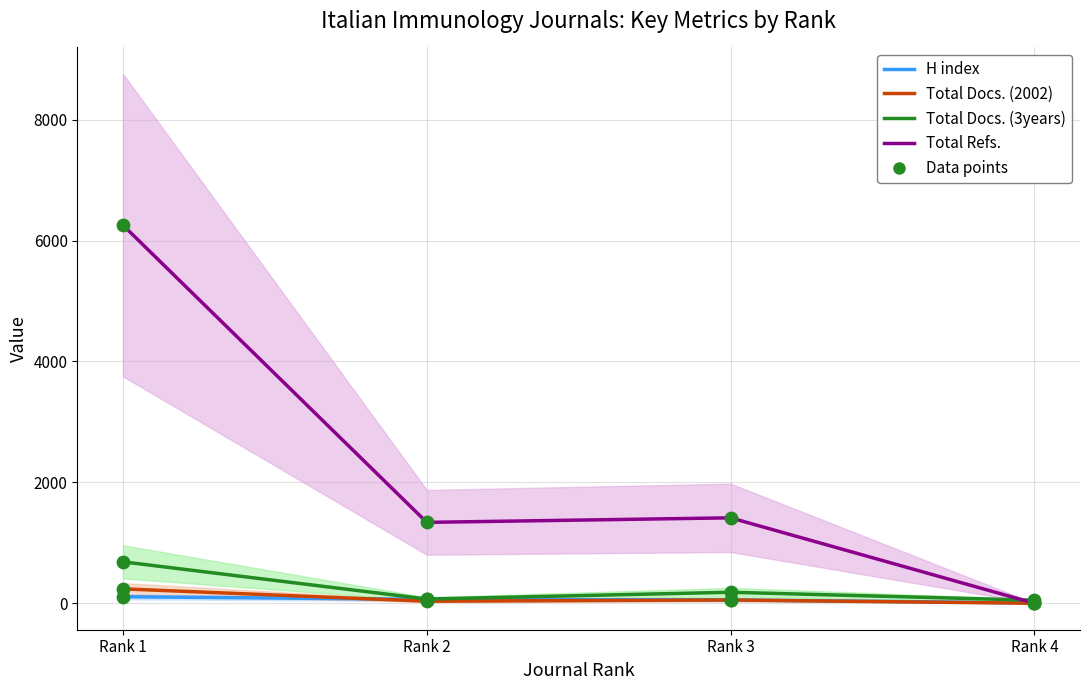

What are all the series names shown in the legend?

H index, Total Docs. (2002), Total Docs. (3years), Total Refs.